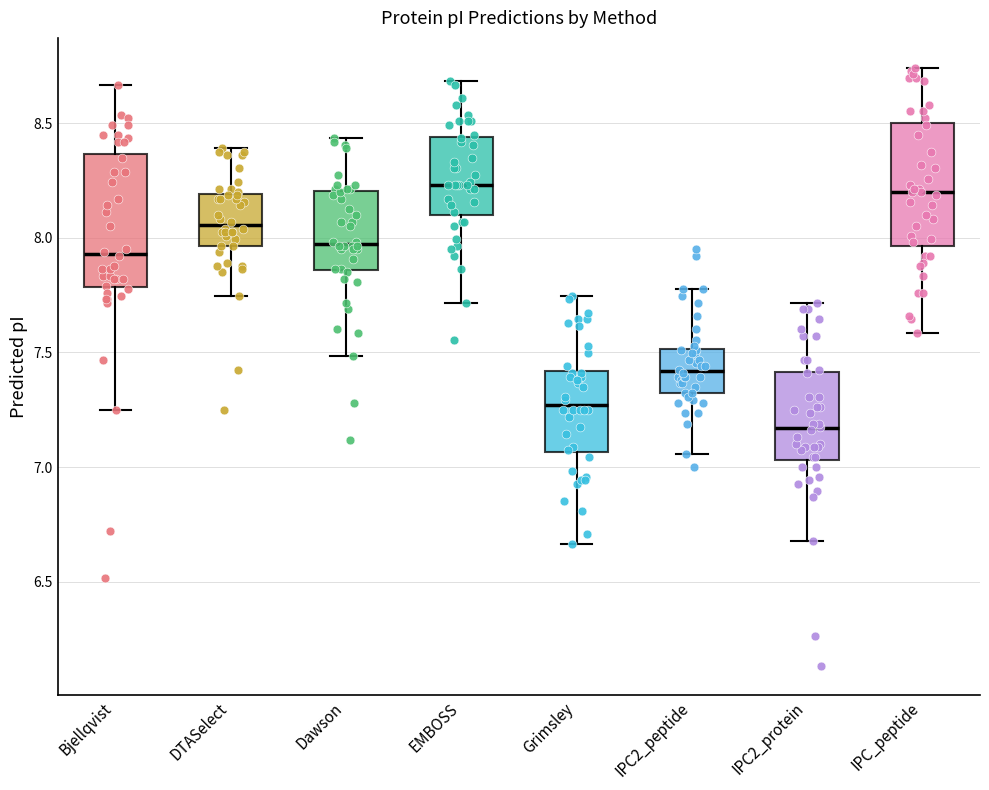

Where does the median line of the box for Bjellqvist sit on the y-axis? The values are not printed on the chart, so give them approximately, as read against the axis.

7.95